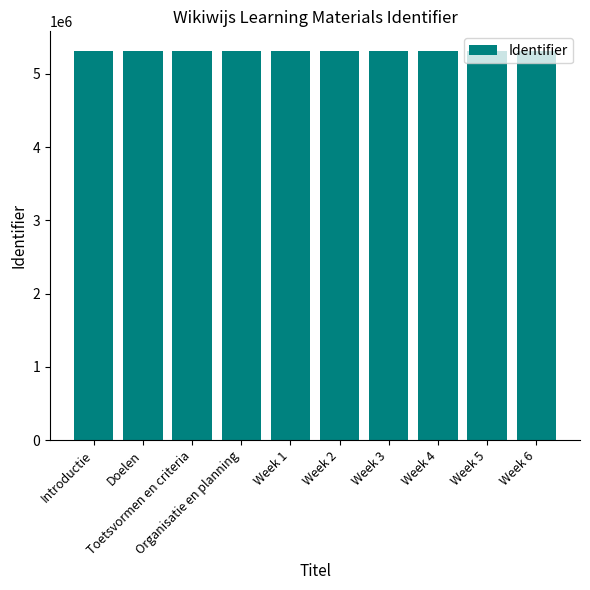

The chart shows a value of 5316462 at Week 1. True or false?

True